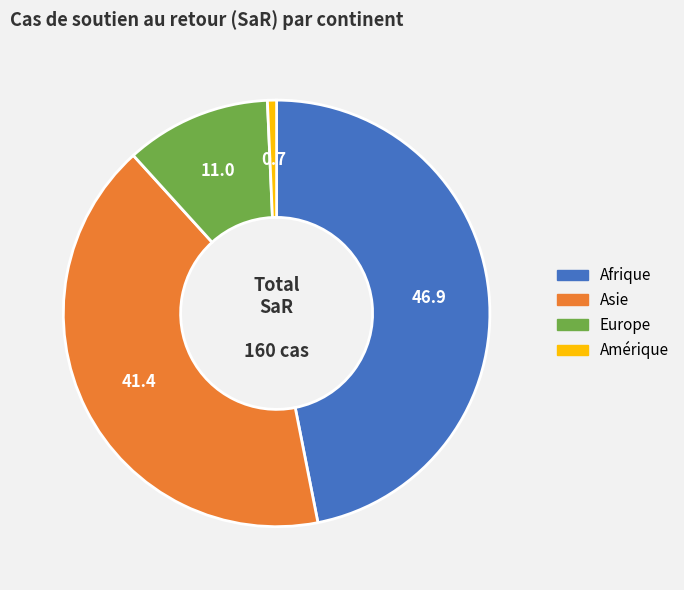

Which has a higher value, Asie or Europe?

Asie